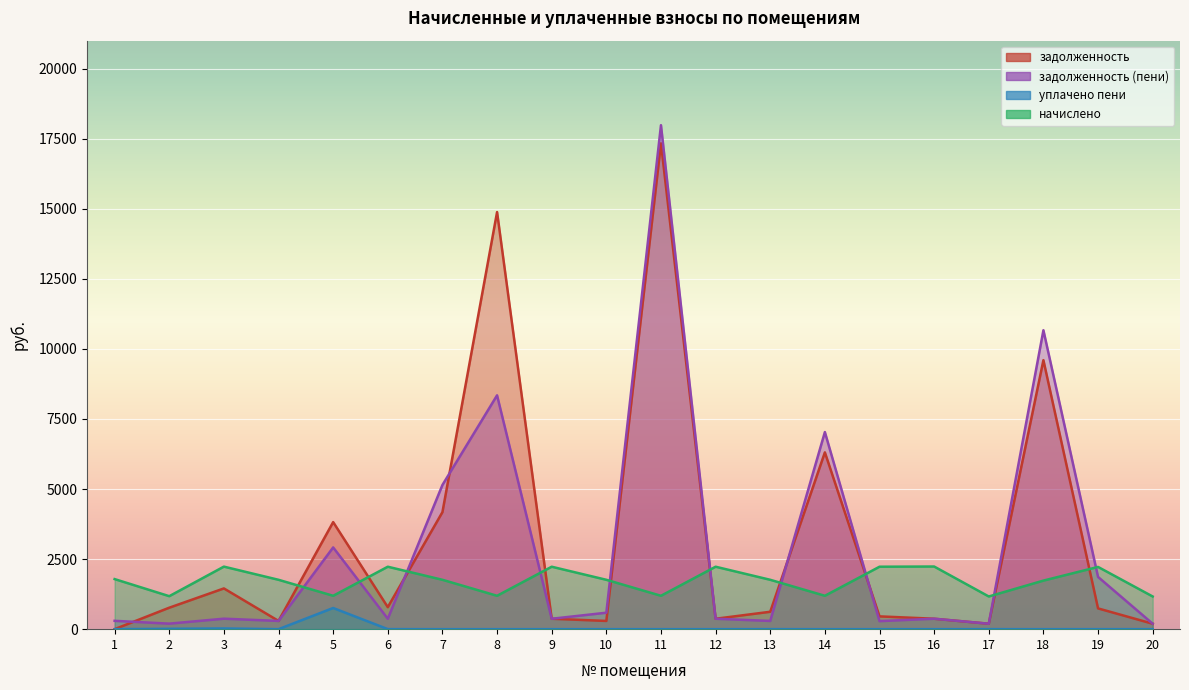

Does the chart display data point markers on the line(s)?

No